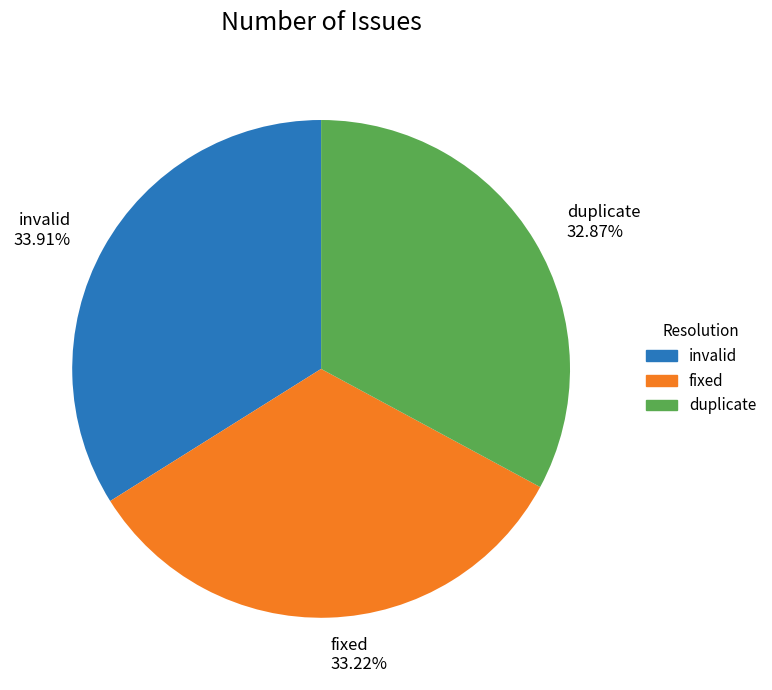

Is there a majority slice in this chart?

No